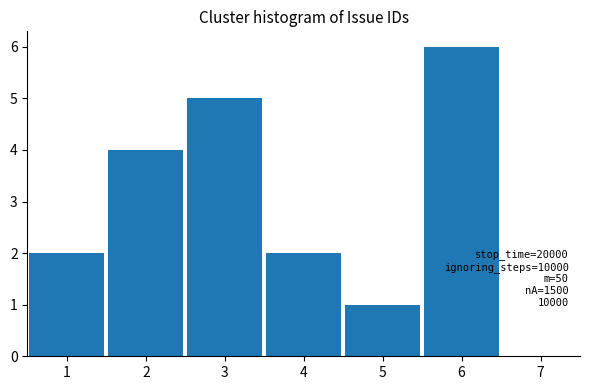

Reading right to left, transcribe all the data shown in this chart.

6=6	5=1	4=2	3=5	2=4	1=2